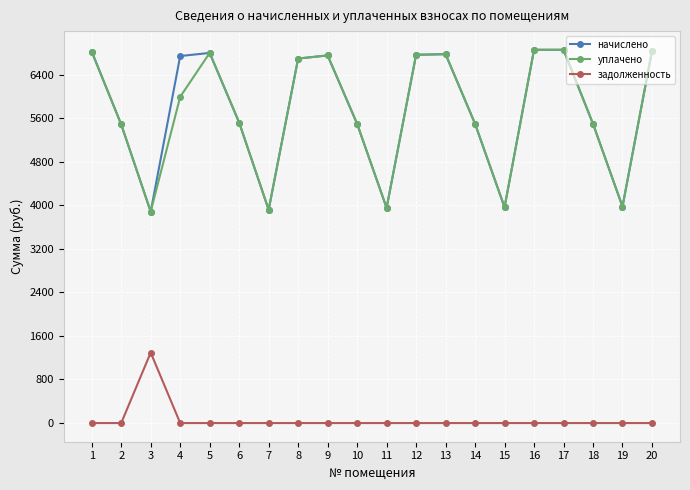

The value of начислено at 8 is 11834.7. True or false?

False